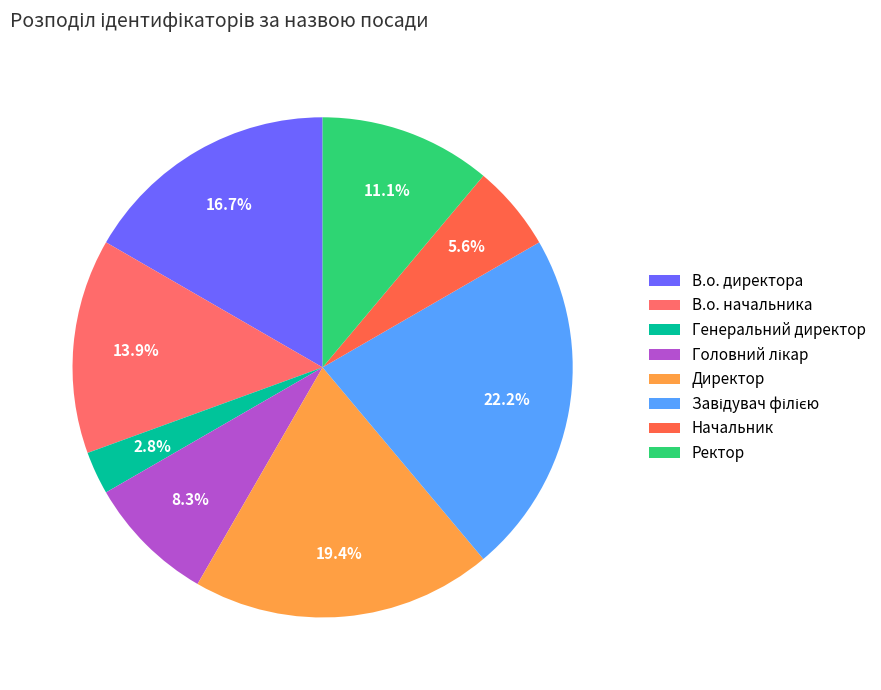

True or false: В.о. директора accounts for 17% of the total.

True